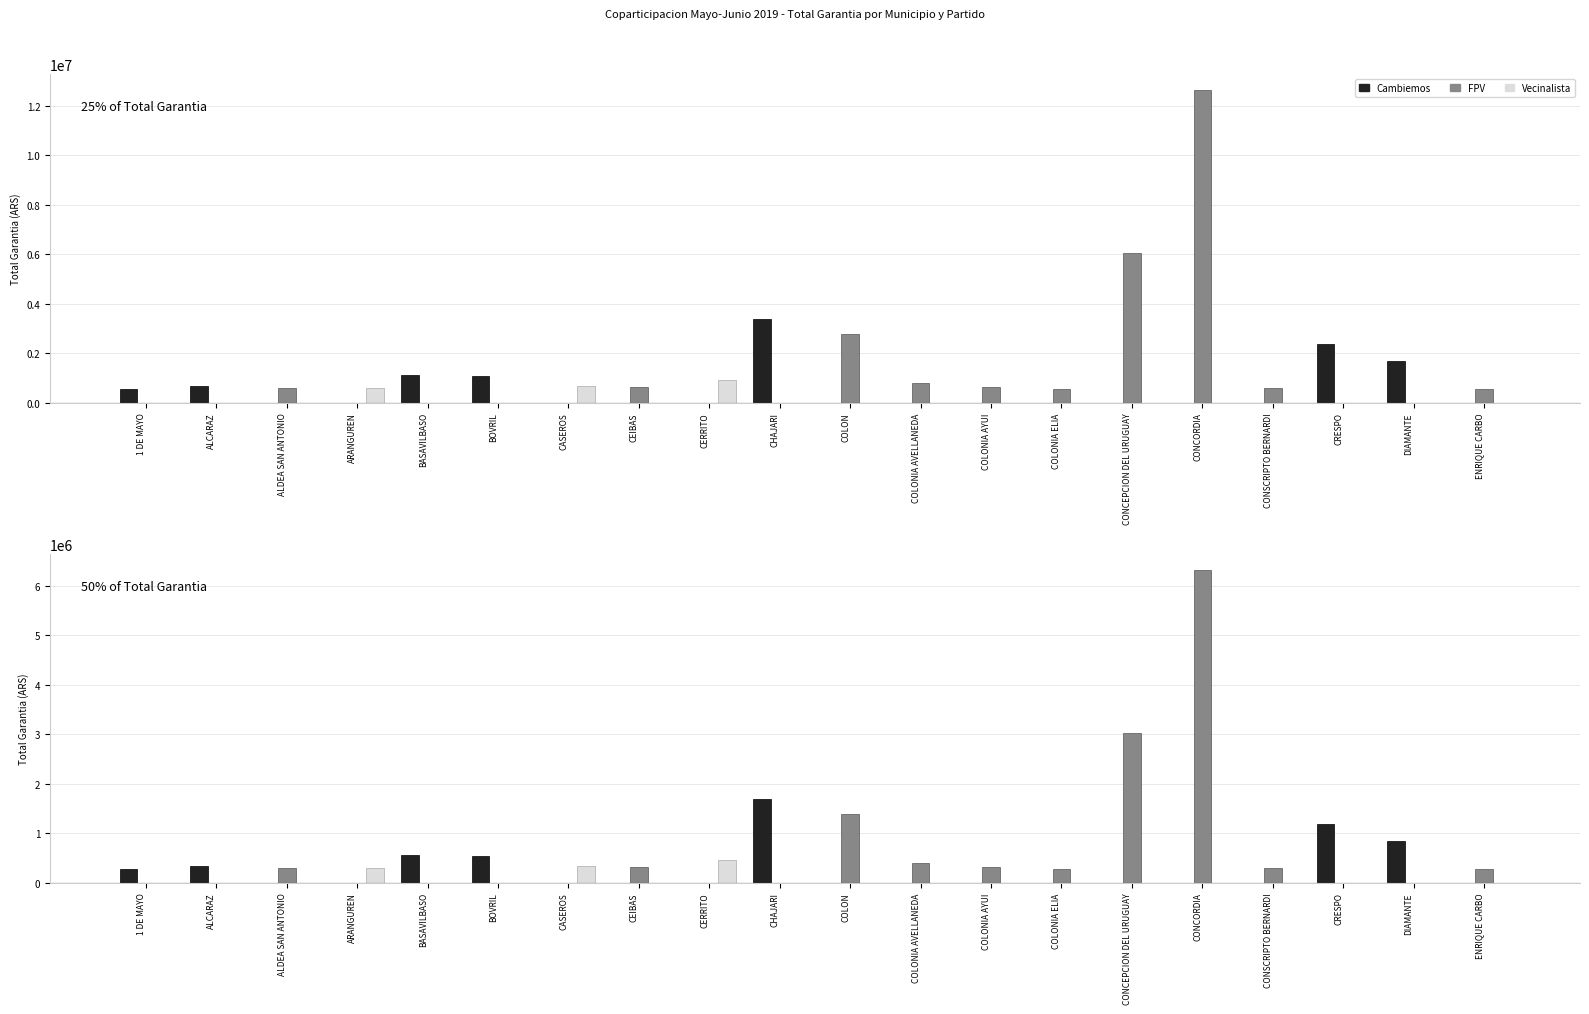

True or false: Cambiemos has a value of 1106514.3 at COLONIA ELIA.

False